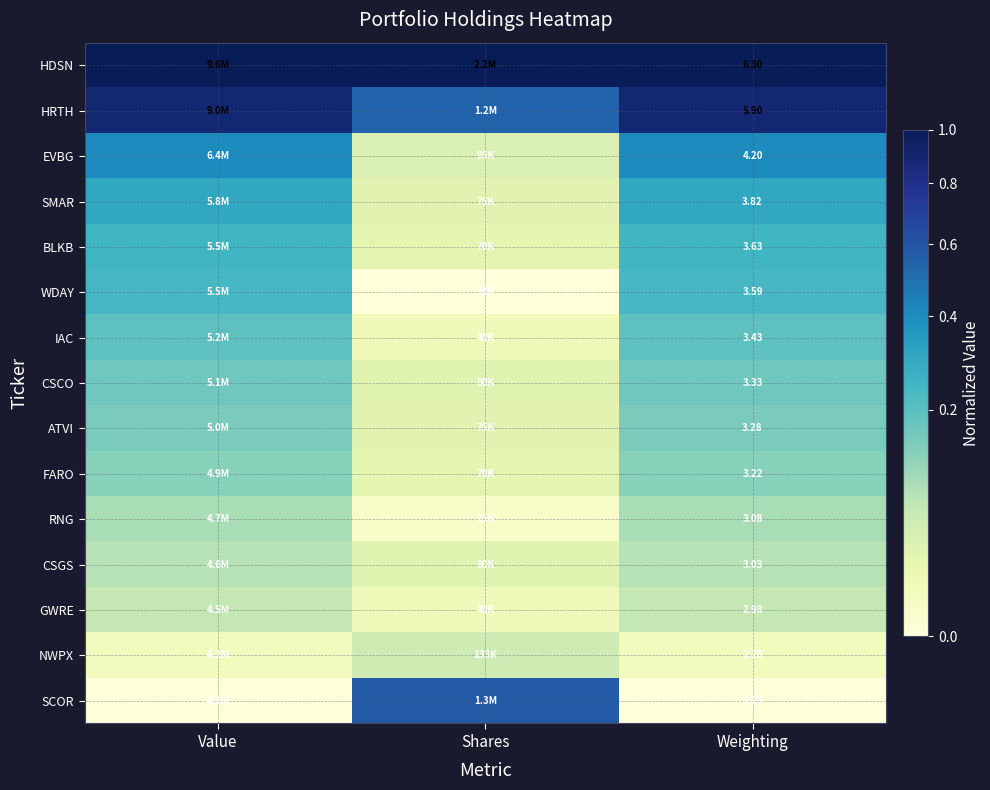

Which label corresponds to the smallest value in the chart?

Shares